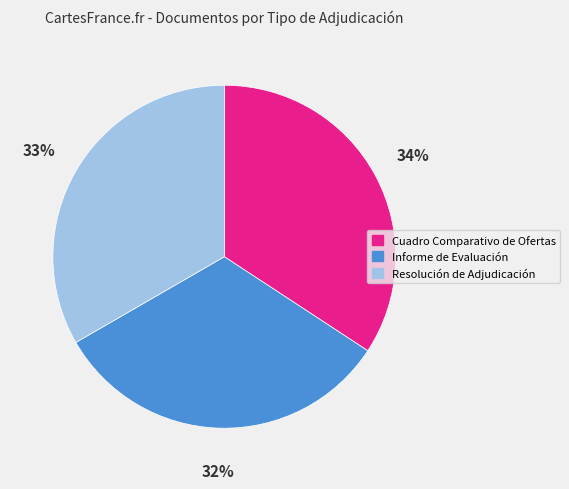

Which category has the smallest portion of the pie?

Informe de Evaluación